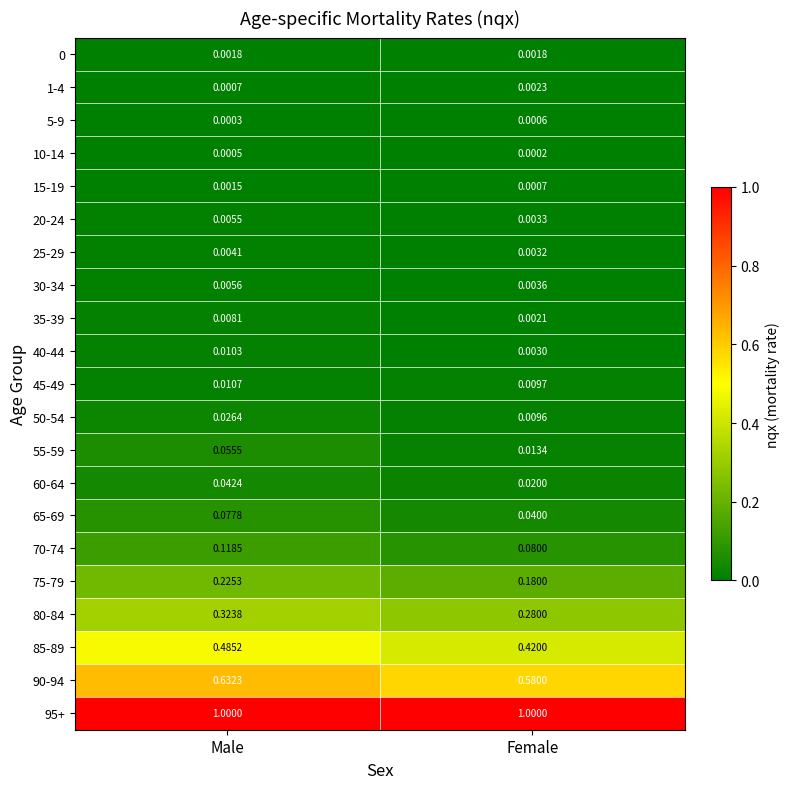

At which label is 15-19 closest to 0?

Female